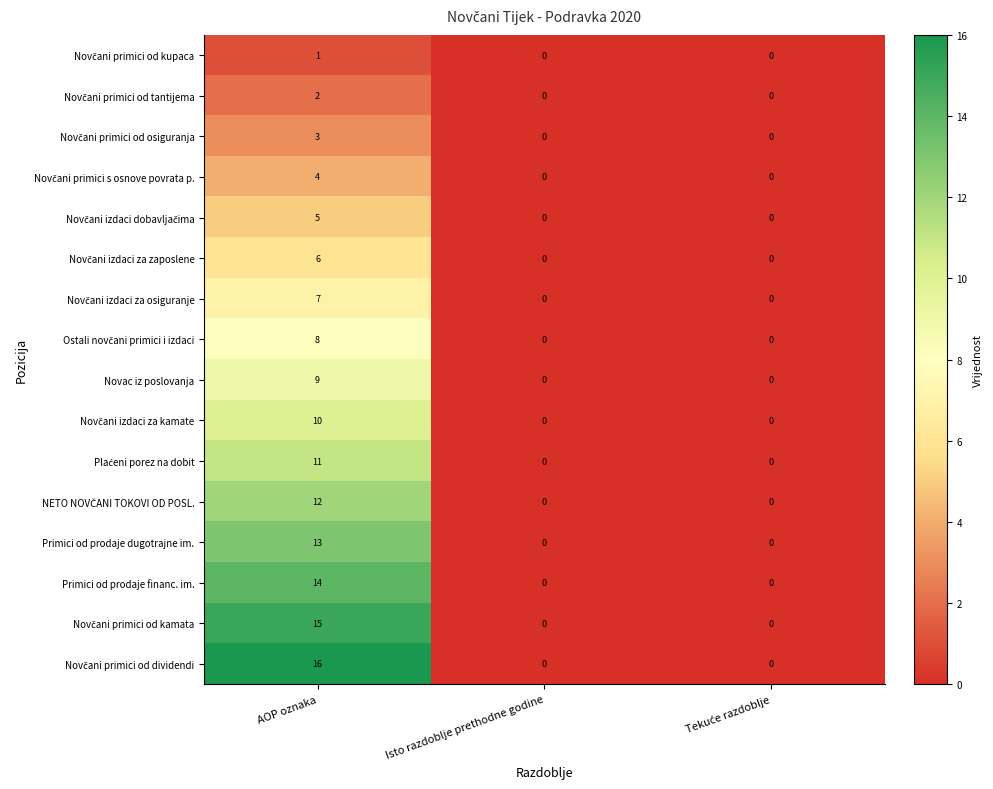

At which category does the chart reach its peak across all series?

AOP oznaka